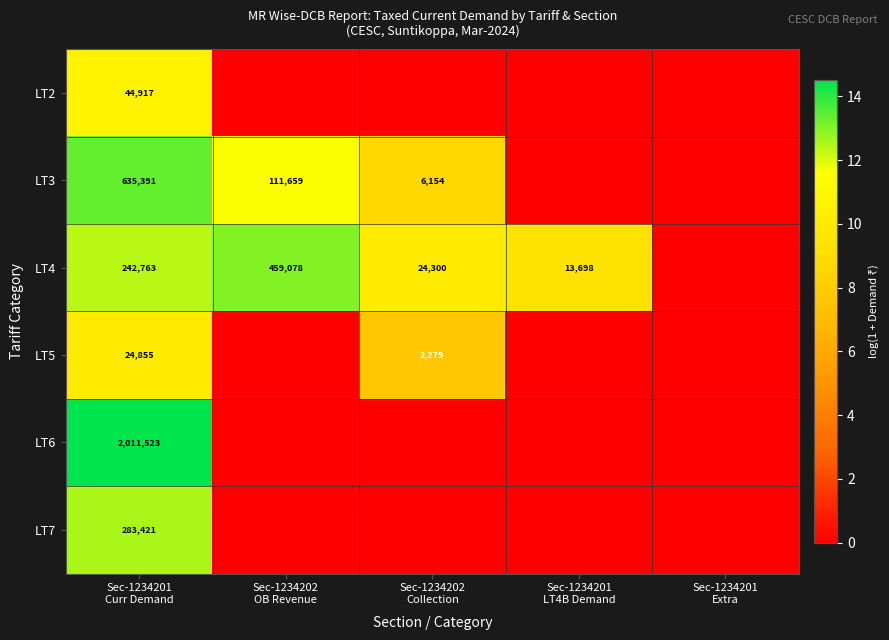

Which series changed the most between Sec-1234202 OB Revenue and Sec-1234201 Extra?

LT4